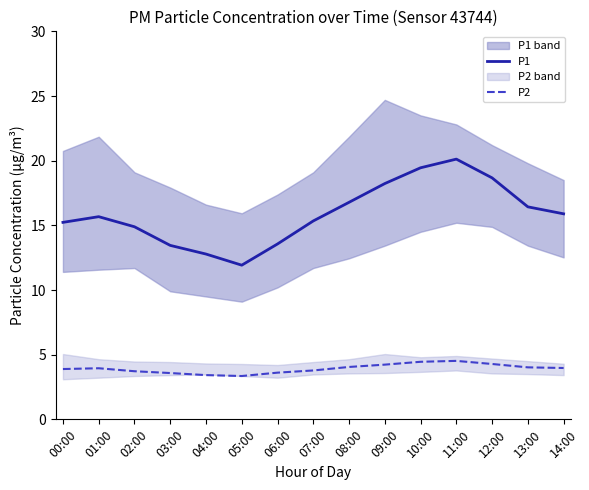

Which label corresponds to the largest value in the chart?

11:00